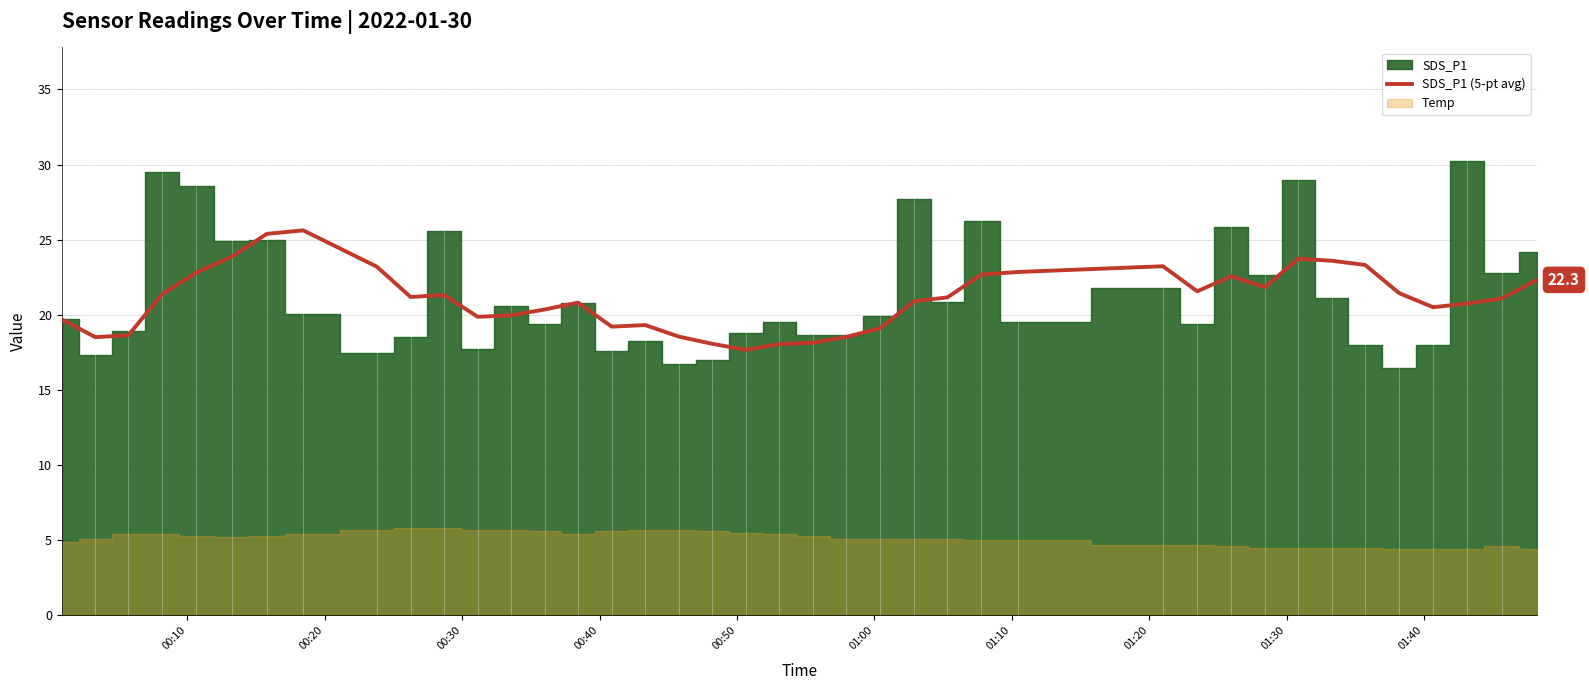

Does the chart have visible grid lines?

Yes